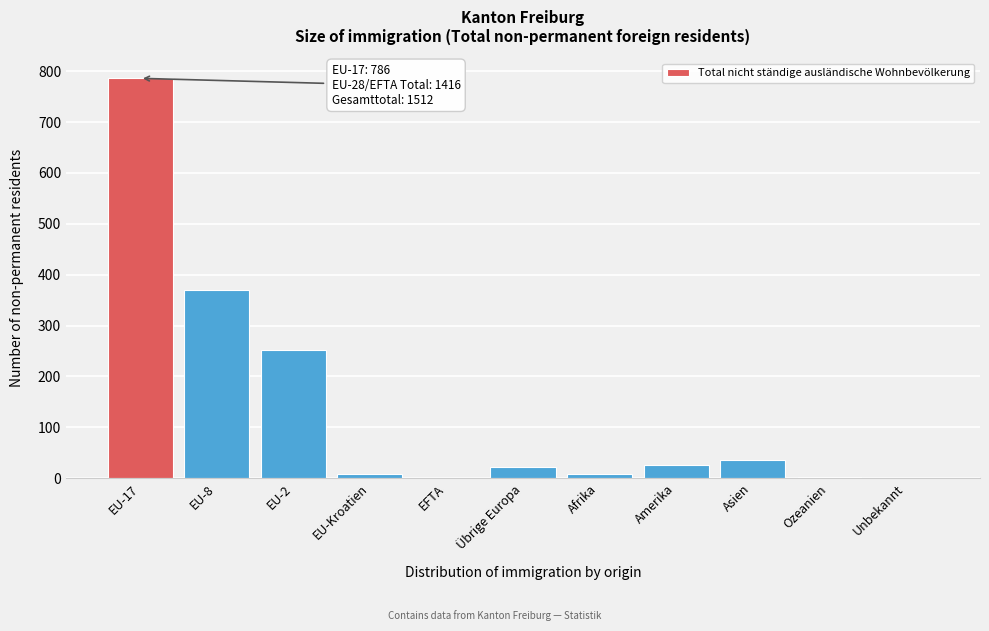

Which has a higher value, Übrige Europa or EU-17?

EU-17